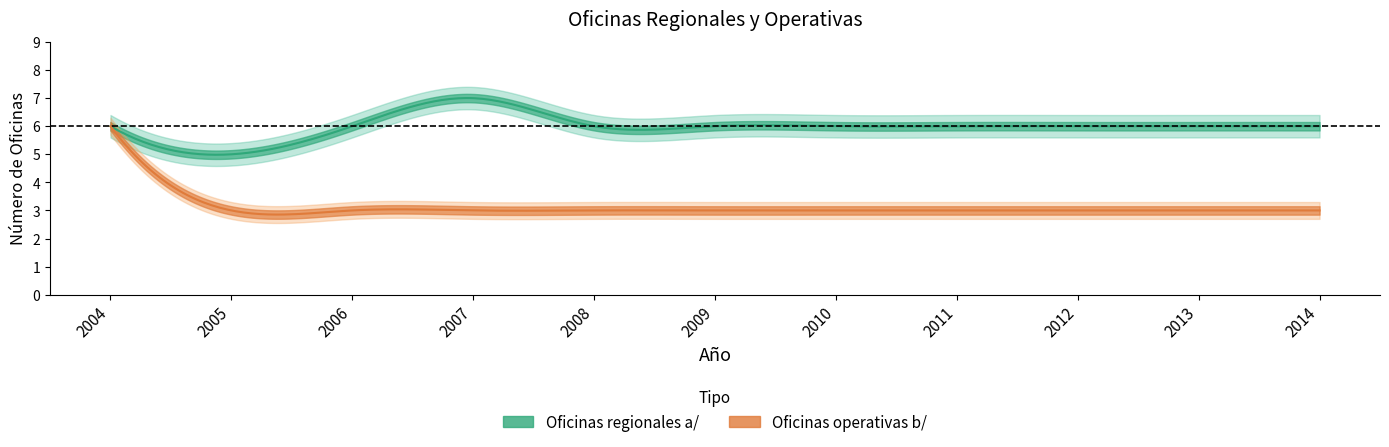

Reading left to right, transcribe all the data shown in this chart.

Oficinas regionales a/: 2004=6	2005=5	2006=6	2007=7	2008=6	2009=6	2010=6	2011=6	2012=6	2013=6	2014=6
Oficinas operativas b/: 2004=6	2005=3	2006=3	2007=3	2008=3	2009=3	2010=3	2011=3	2012=3	2013=3	2014=3